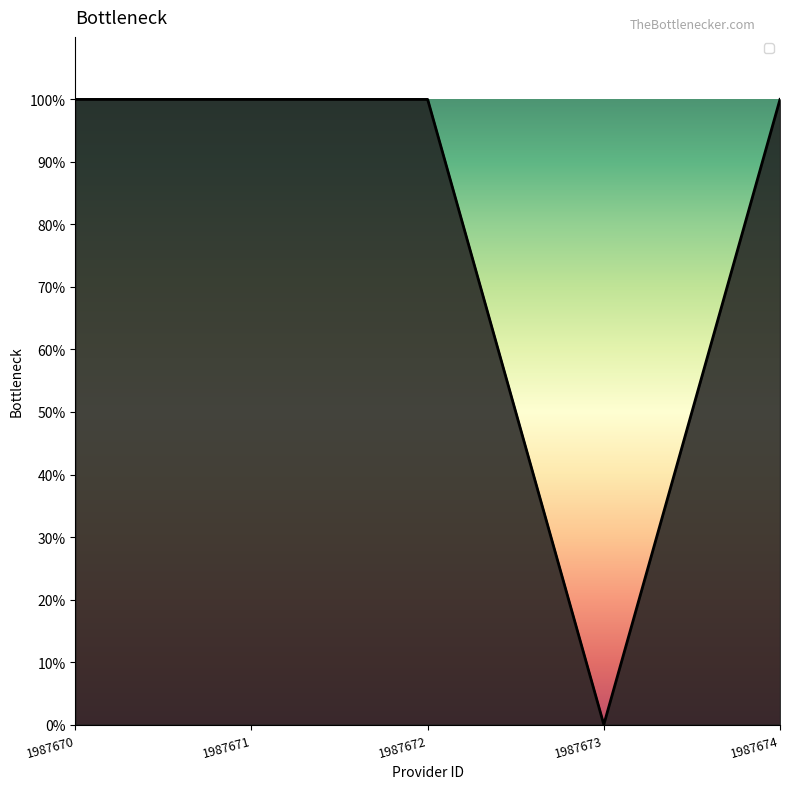

True or false: there are more than 1 points higher than both neighbors.

False